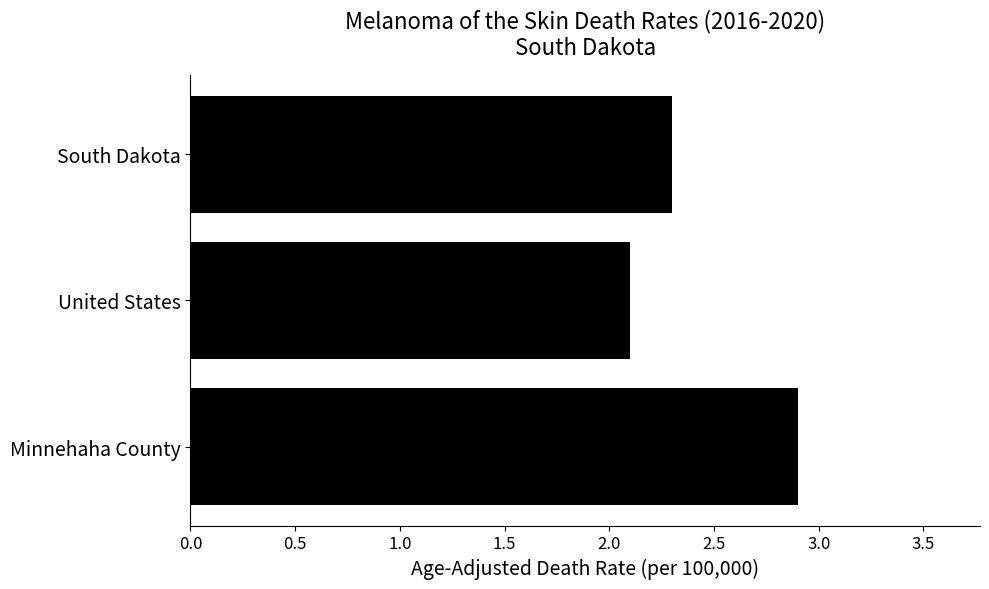

Reading top to bottom, list all the values displayed in this chart.

South Dakota=2.3	United States=2.1	Minnehaha County=2.9